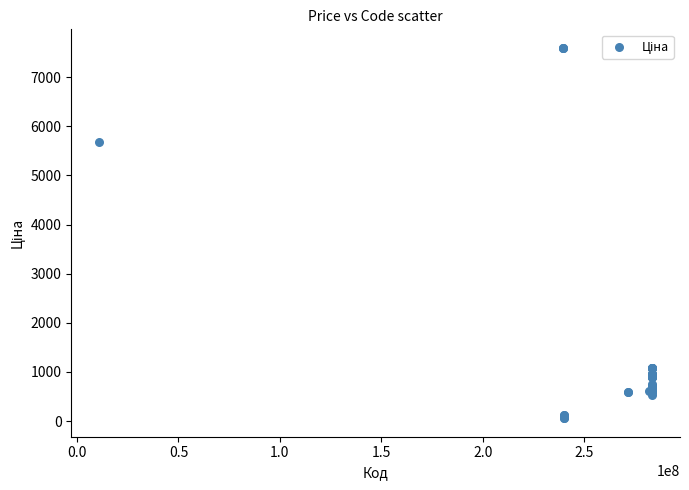

What Y value in the scatter plot is closest to 3826?

5673.8